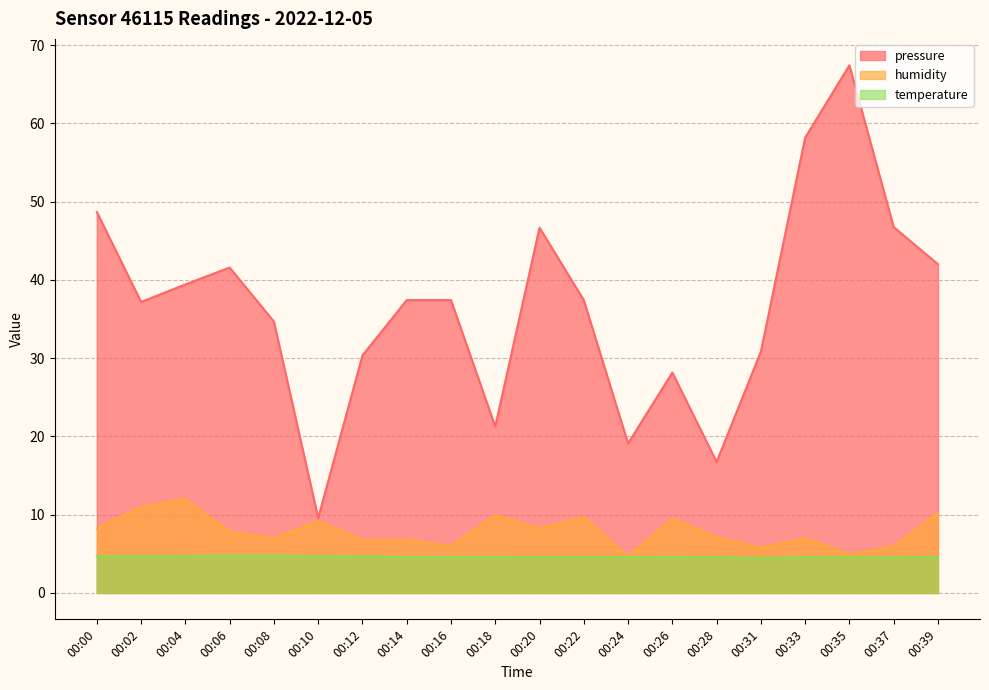

What is the average value of the pressure series?

36.5